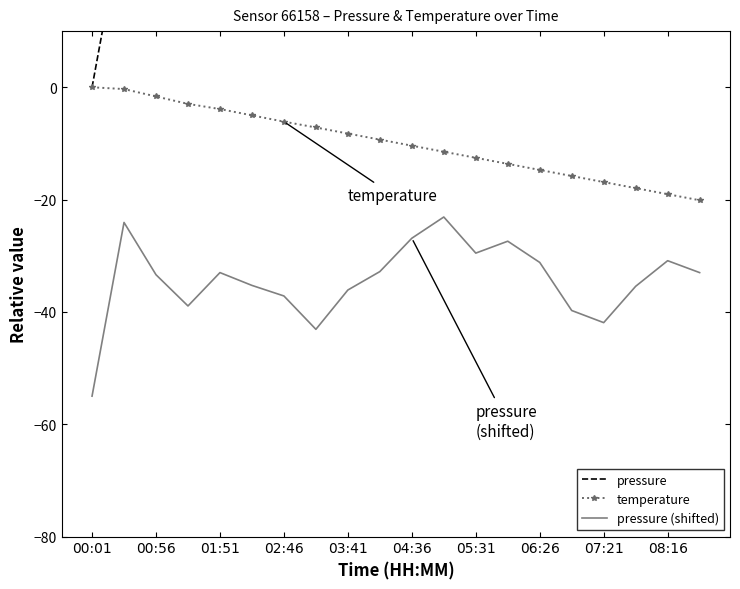

Which series has the largest total across all categories?

pressure